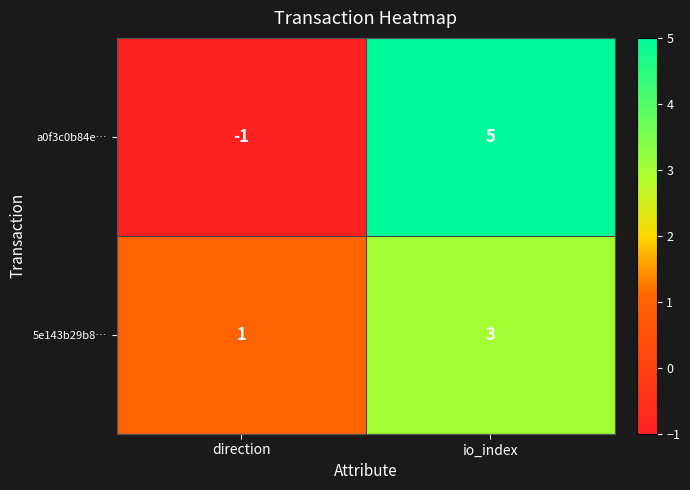

At which label is 5e143b29b8… closest to 2?

direction